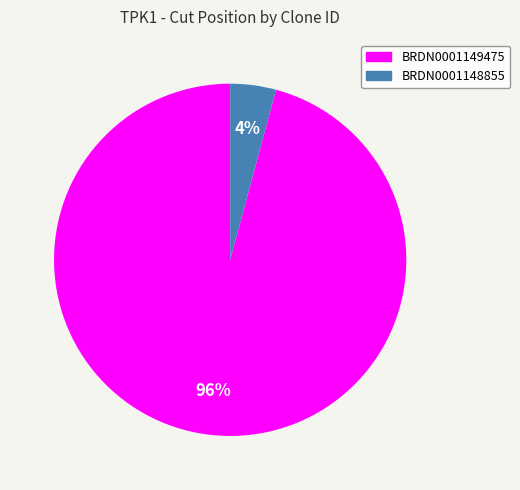

The BRDN0001149475 slice represents 96% of the pie. True or false?

True